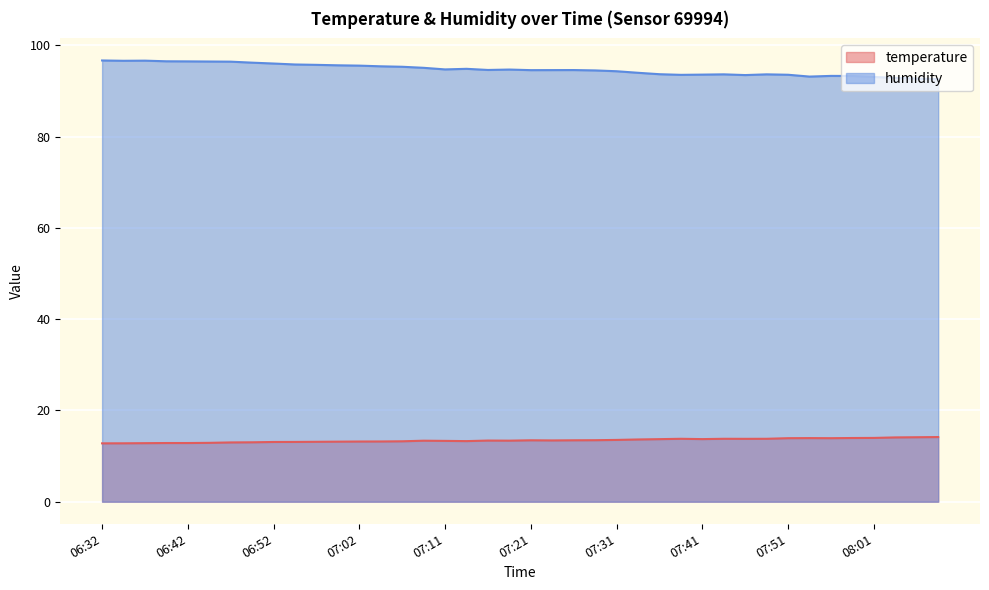

How many lines are shown in the chart?

2